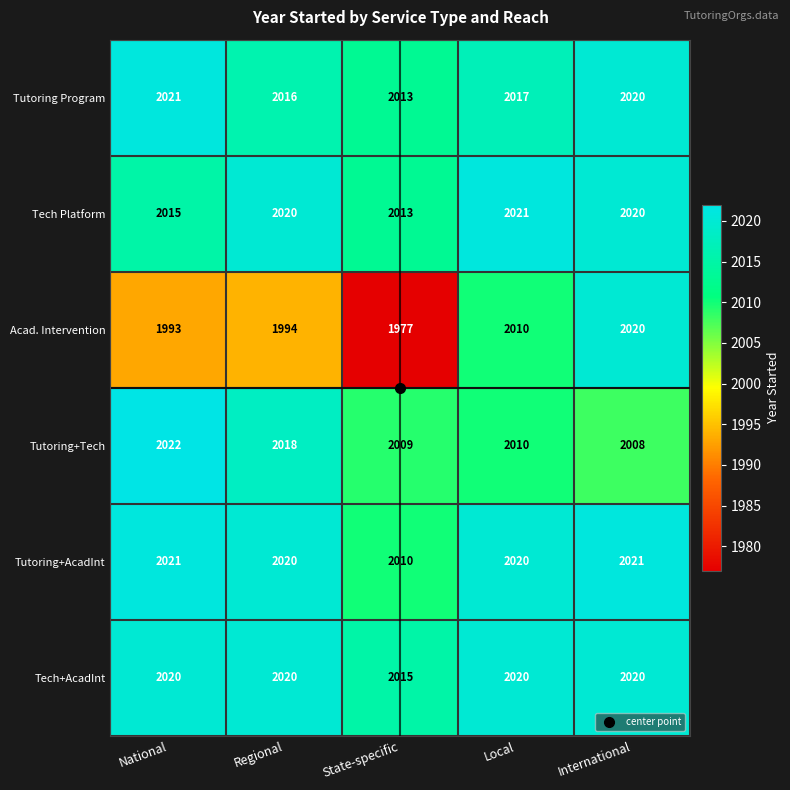

How many data points does each series have?

5